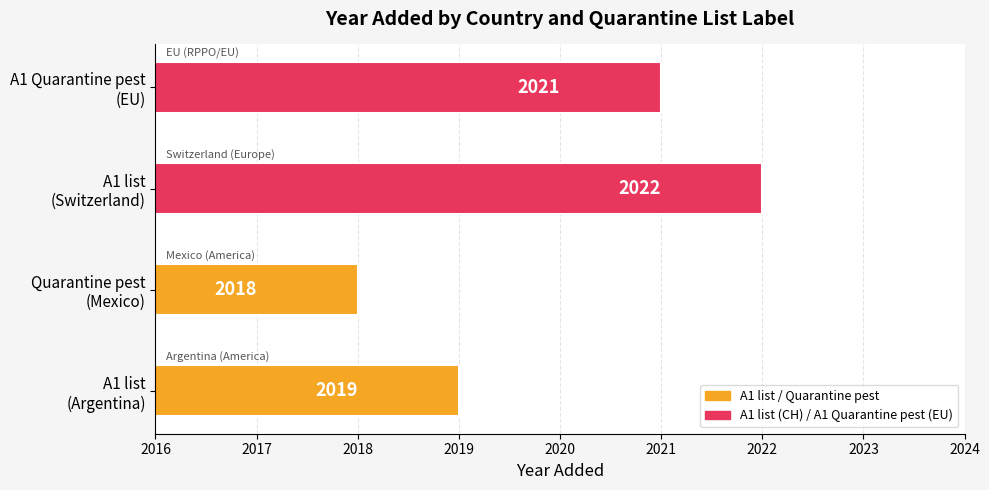

What is the smallest value displayed?

2018